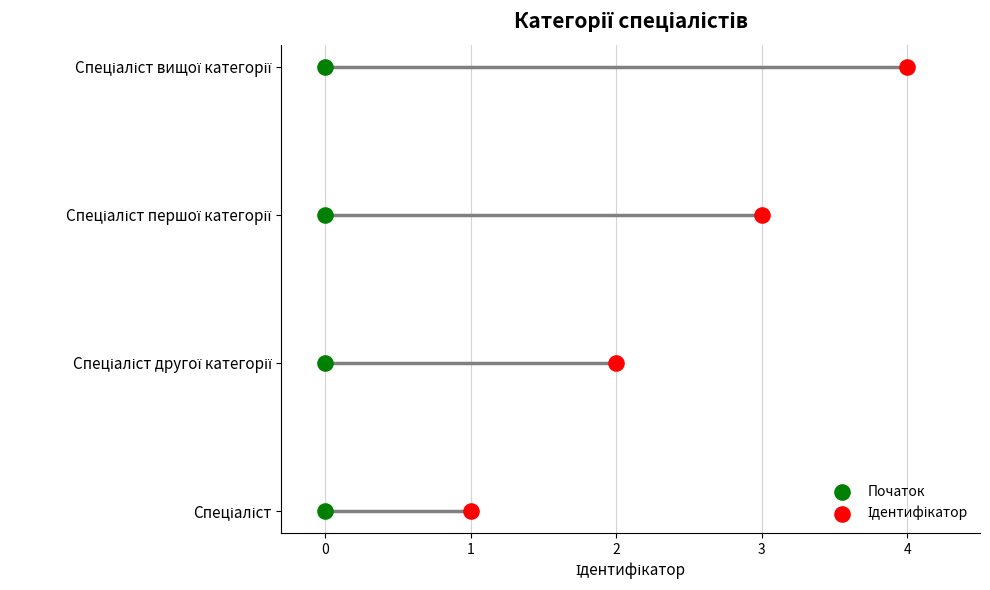

Which series contains the highest Y value?

Початок